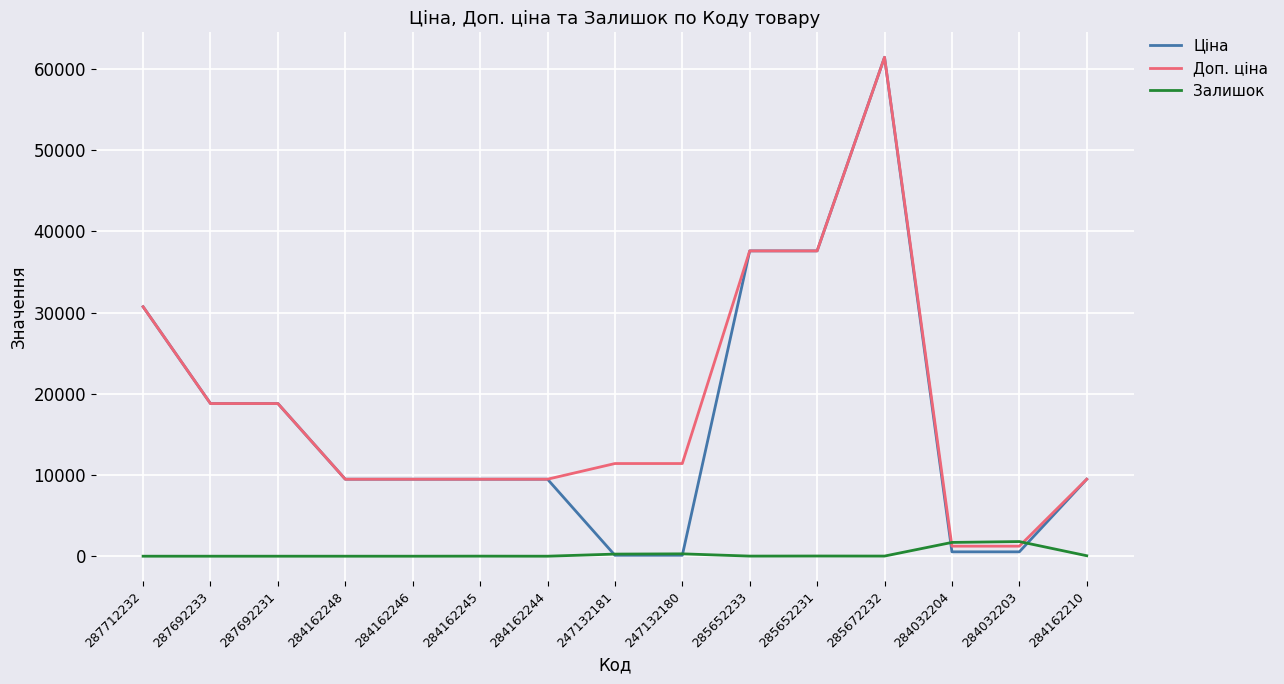

How many lines are shown in the chart?

3